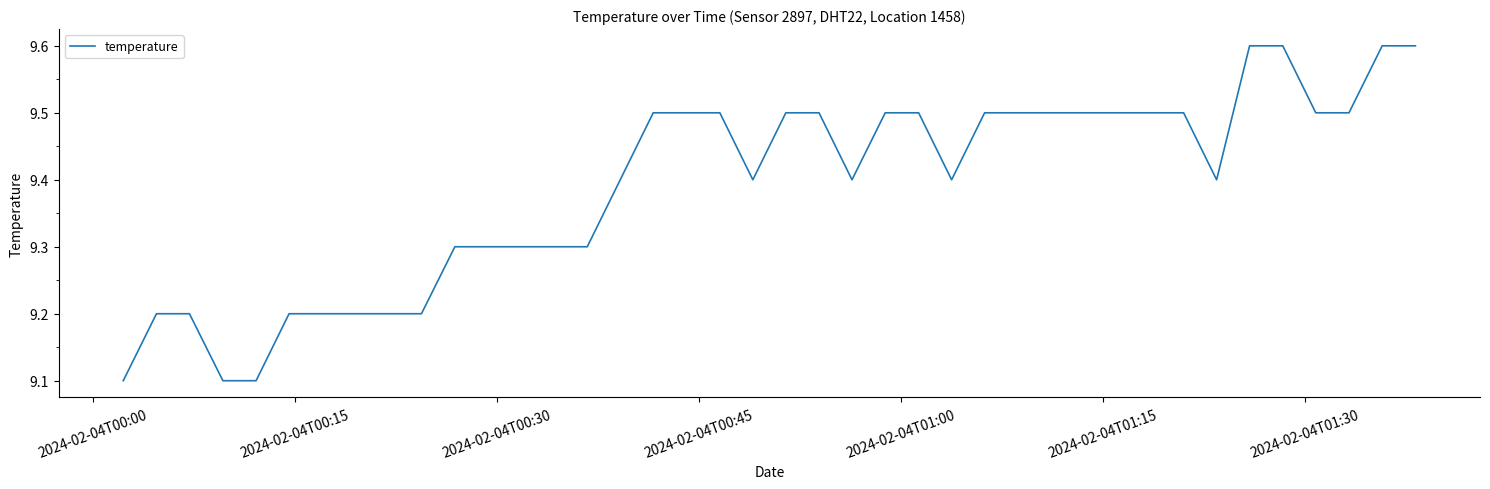

What is the difference between the maximum and minimum values?

0.5